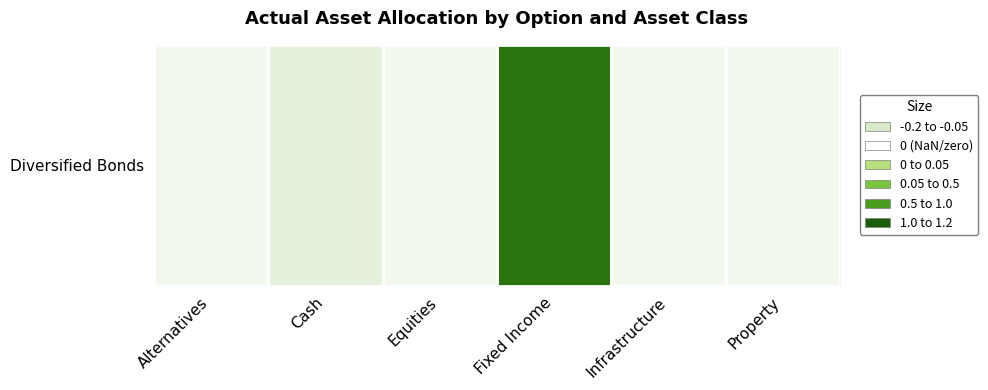

How many data points does each series have?

6